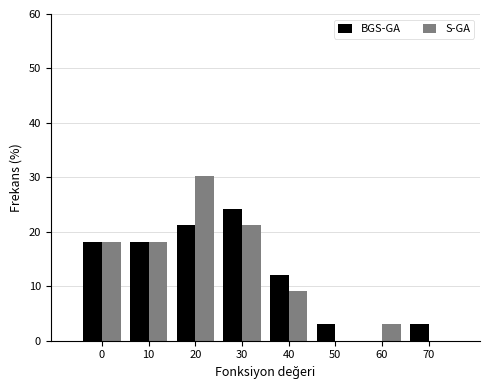

Reading left to right, what are all the values shown in this chart?

BGS-GA: 0=18.2	10=18.2	20=21.2	30=24.2	40=12.1	50=3.0	60=0.0	70=3.0
S-GA: 0=18.2	10=18.2	20=30.3	30=21.2	40=9.1	50=0.0	60=3.0	70=0.0